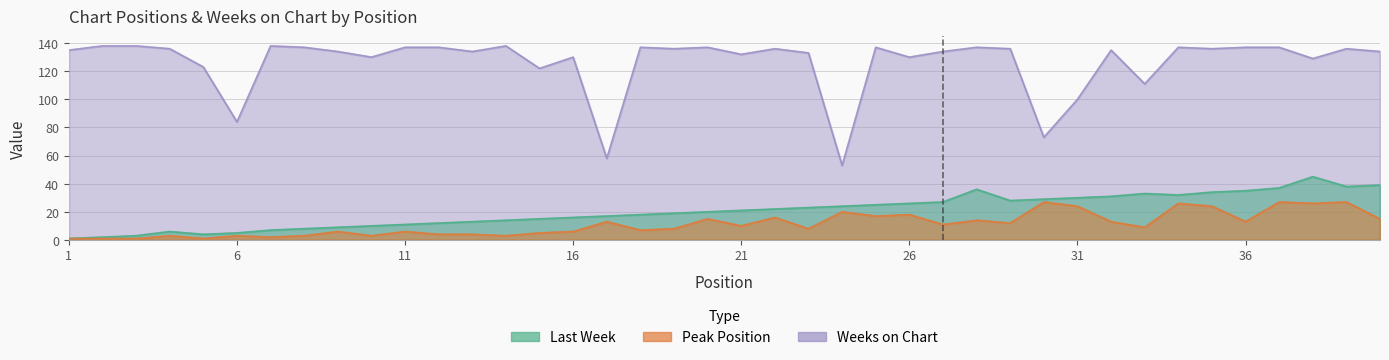

Does the chart have visible grid lines?

Yes